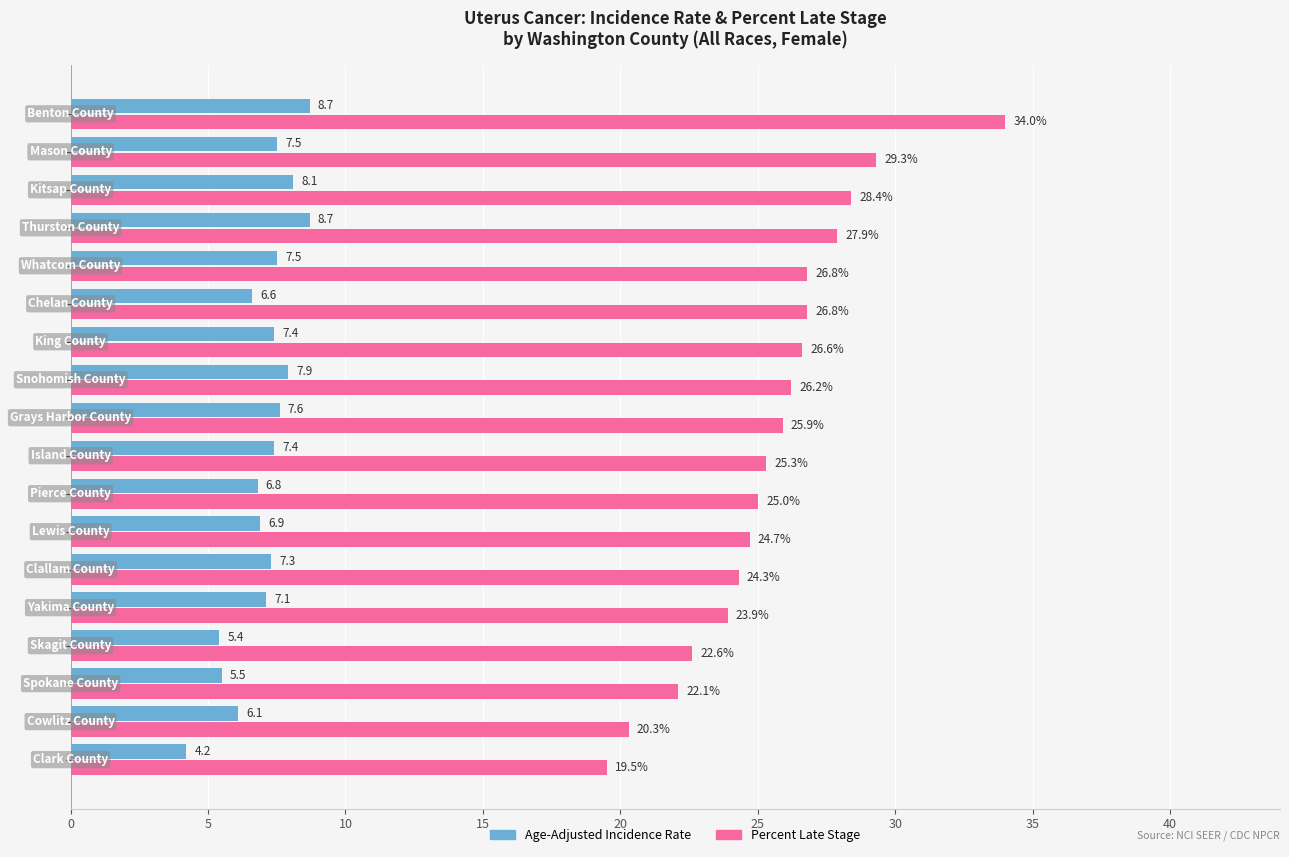

List the series in order of their peak value, lowest first.

Age-Adjusted Incidence Rate, Percent Late Stage